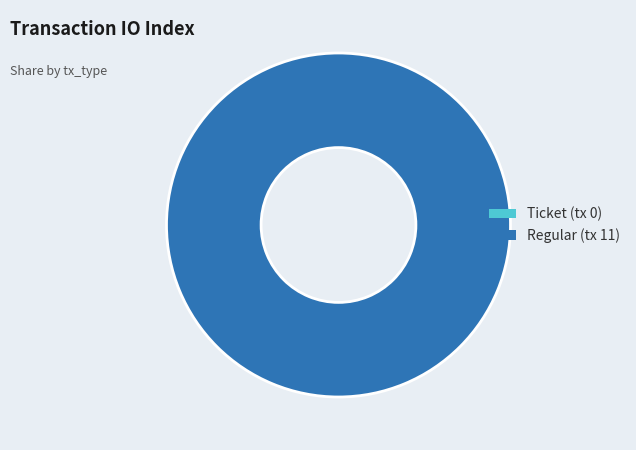

To the nearest percent, what is the difference between the Ticket (tx 0) and Regular (tx 11) slice percentages?

100%